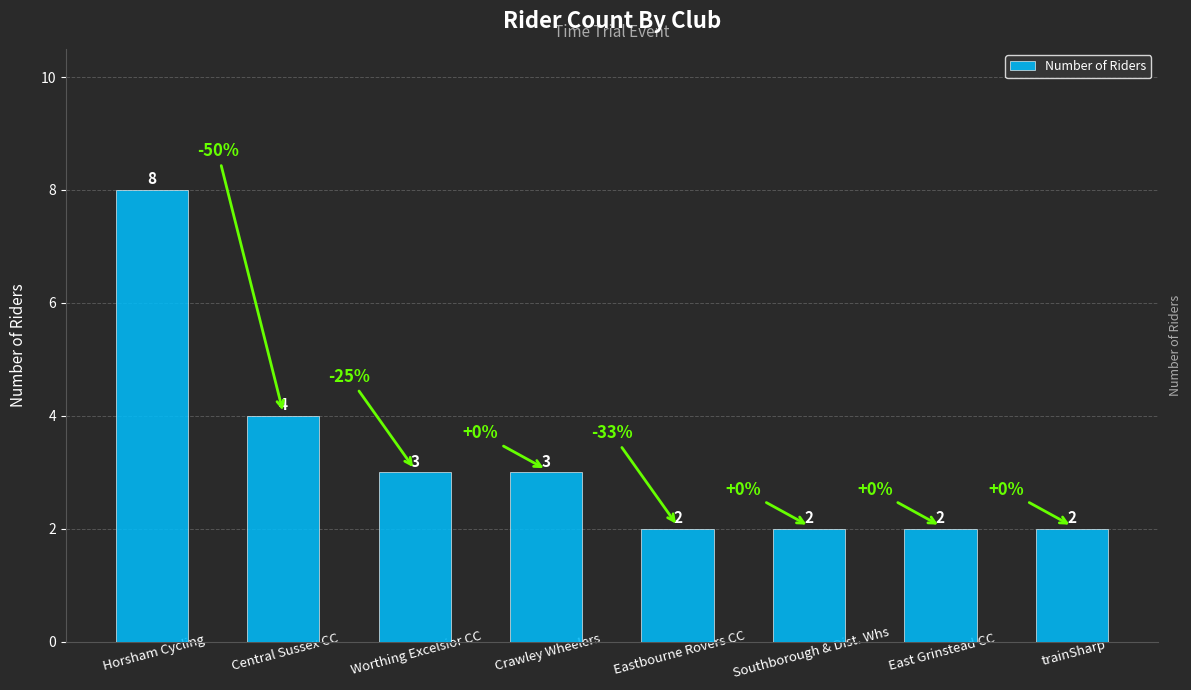

Between Central Sussex CC and Southborough & Dist. Whs, which is larger?

Central Sussex CC